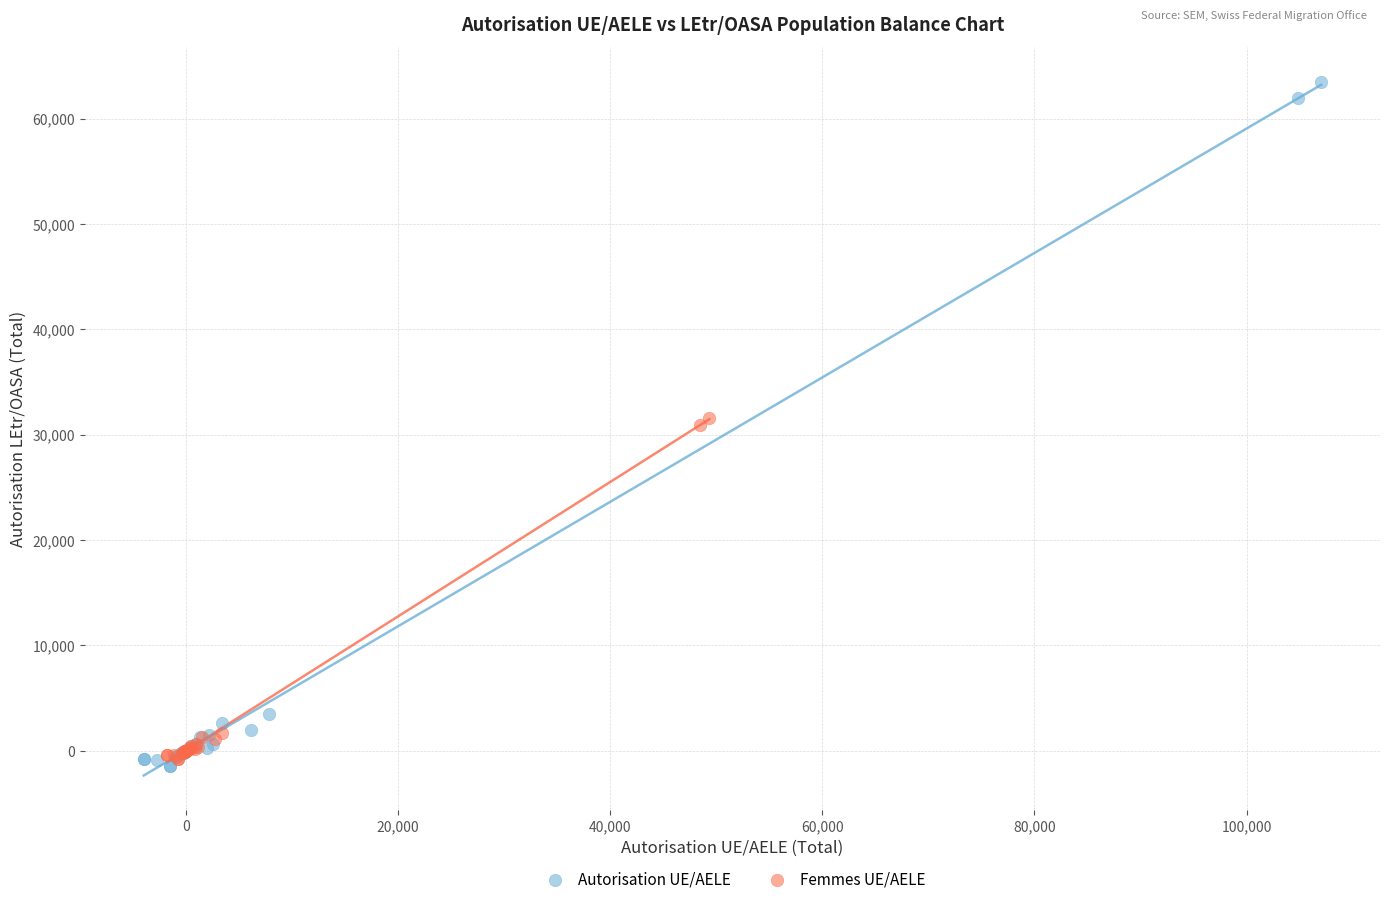

Which series has the widest spread of Y values?

Autorisation UE/AELE